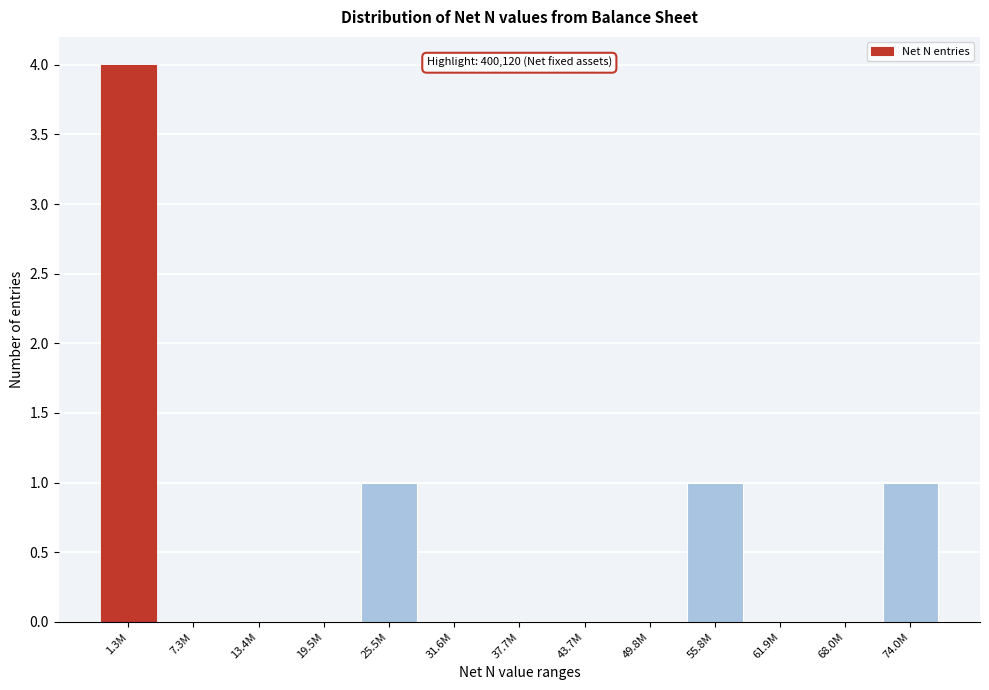

Reading left to right, list all the values displayed in this chart.

1.3M=4	7.3M=0	13.4M=0	19.5M=0	25.5M=1	31.6M=0	37.7M=0	43.7M=0	49.8M=0	55.8M=1	61.9M=0	68.0M=0	74.0M=1